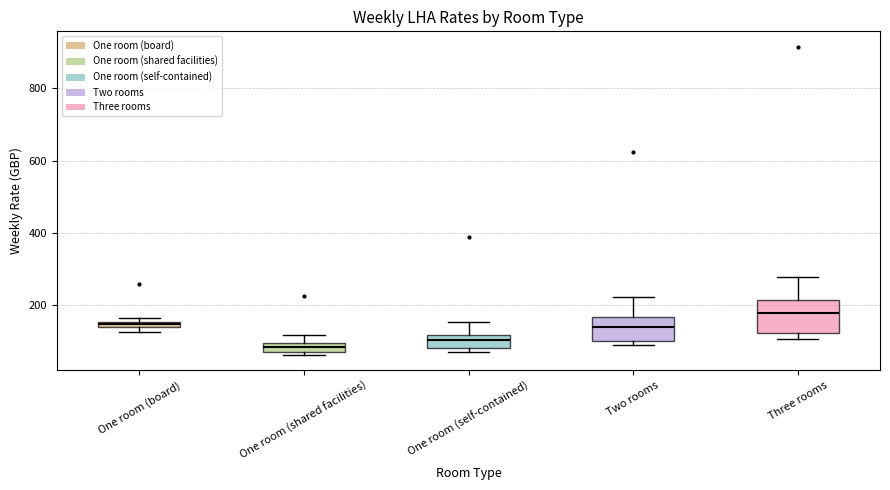

Where is the upper edge of the box for One room (shared facilities) on the y-axis? The values are not printed on the chart, so give them approximately, as read against the axis.

100